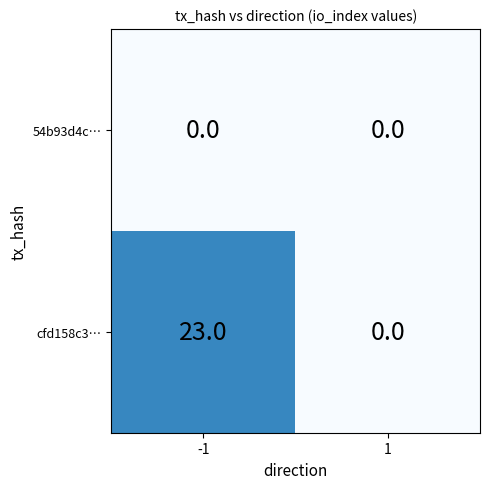

Is it true that cfd158c3… equals 40 at -1?

False